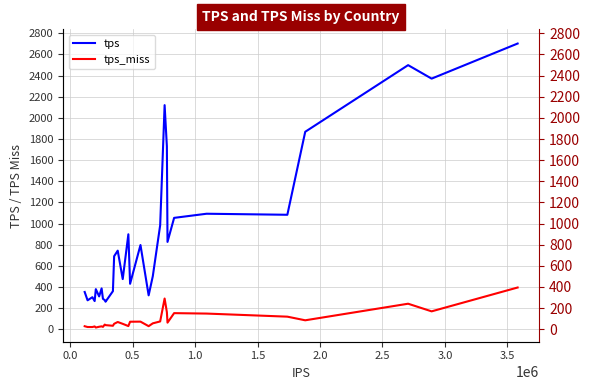

What is the sum of all tps values?

26636.6